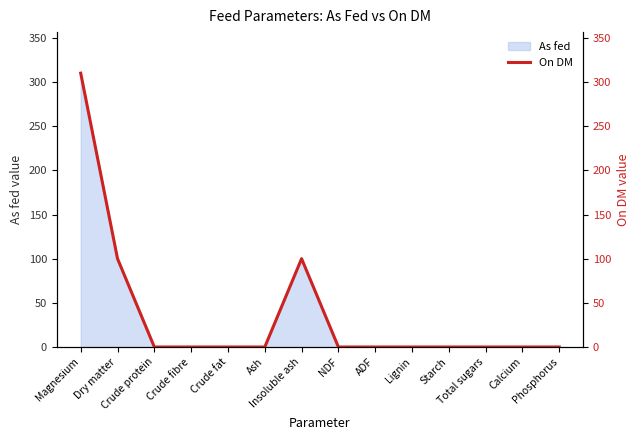

True or false: the data has more than 2 interior local peaks.

False